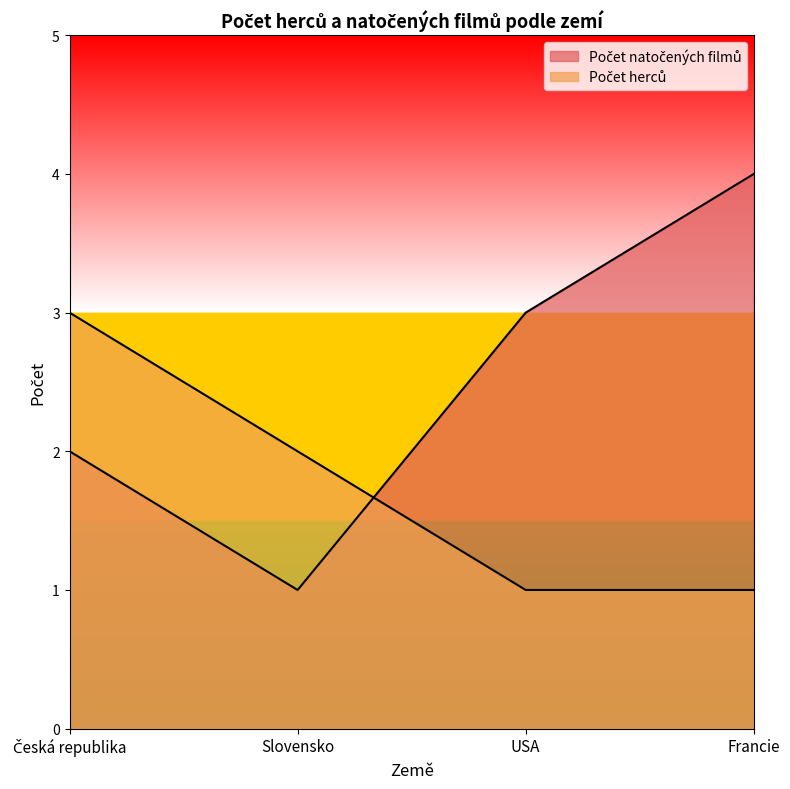

Reading left to right, extract all data points from this chart.

Počet natočených filmů: 2	1	3	4
Počet herců: 3	2	1	1